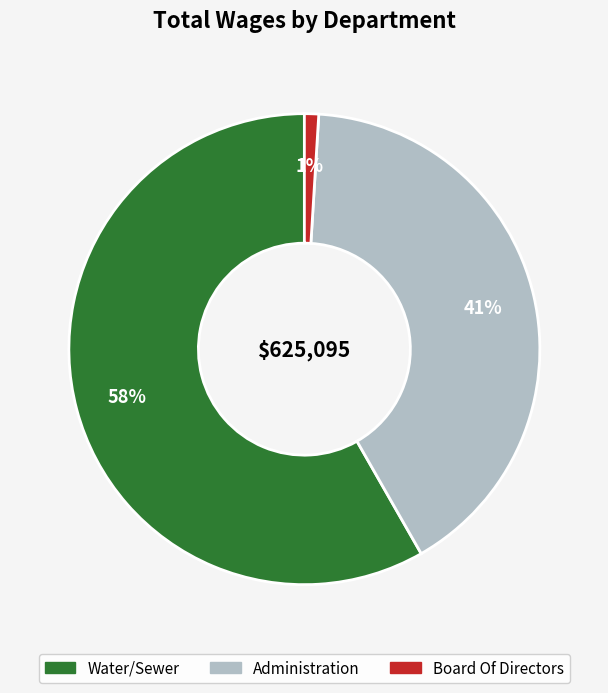

What percentage is the Administration slice, to the nearest percent?

41%